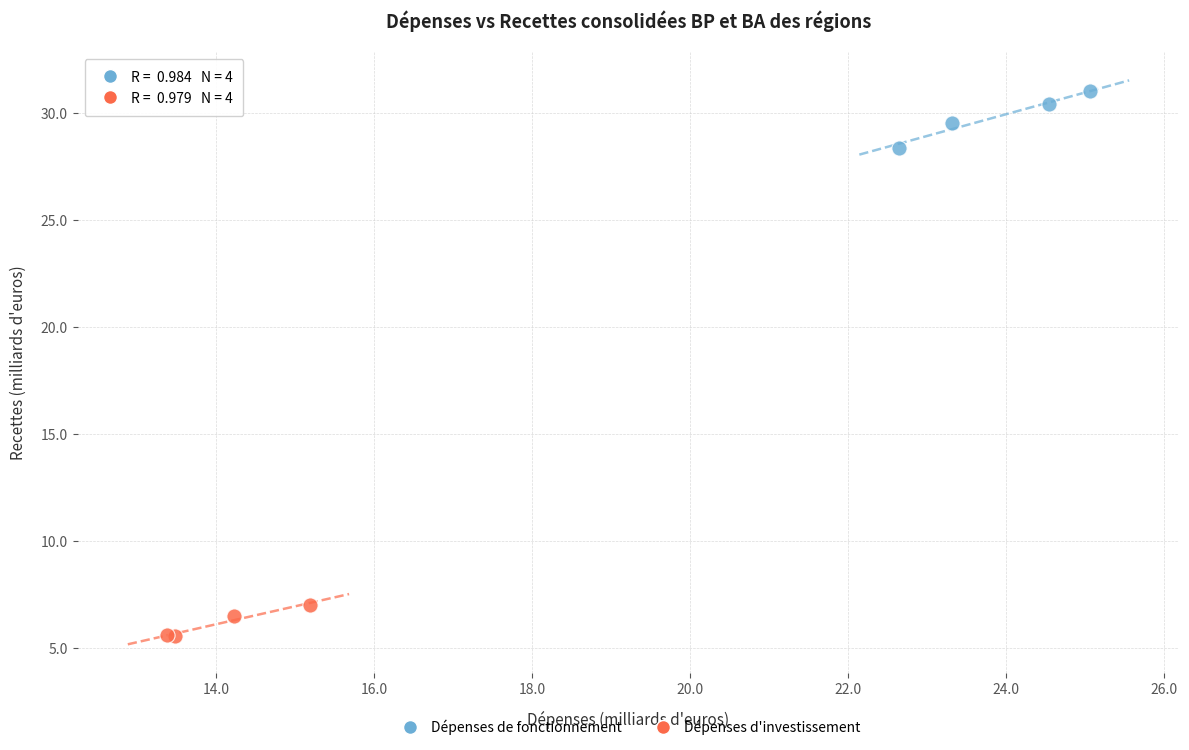

Which series reaches the minimum Y coordinate?

Dépenses d'investissement